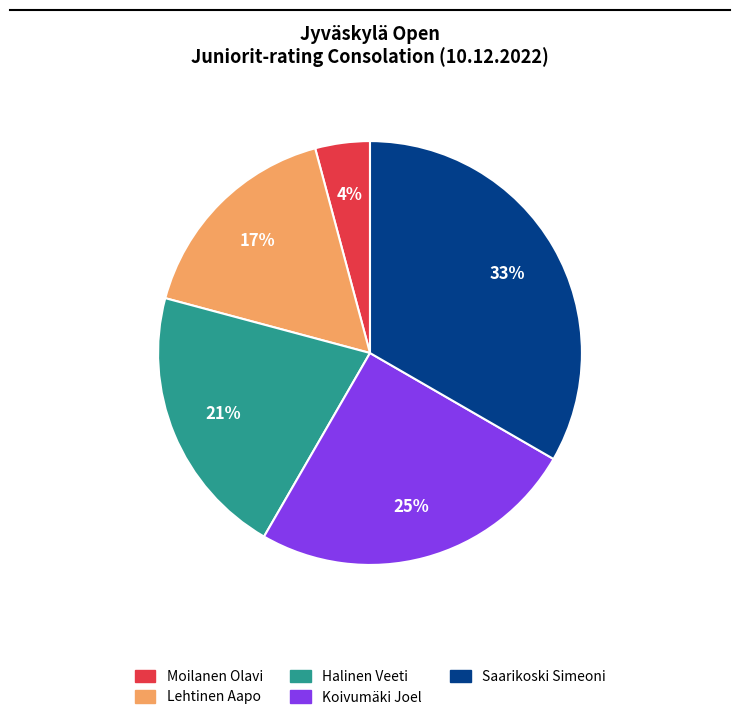

Is the sum of Moilanen Olavi and Koivumäki Joel greater than half?

No